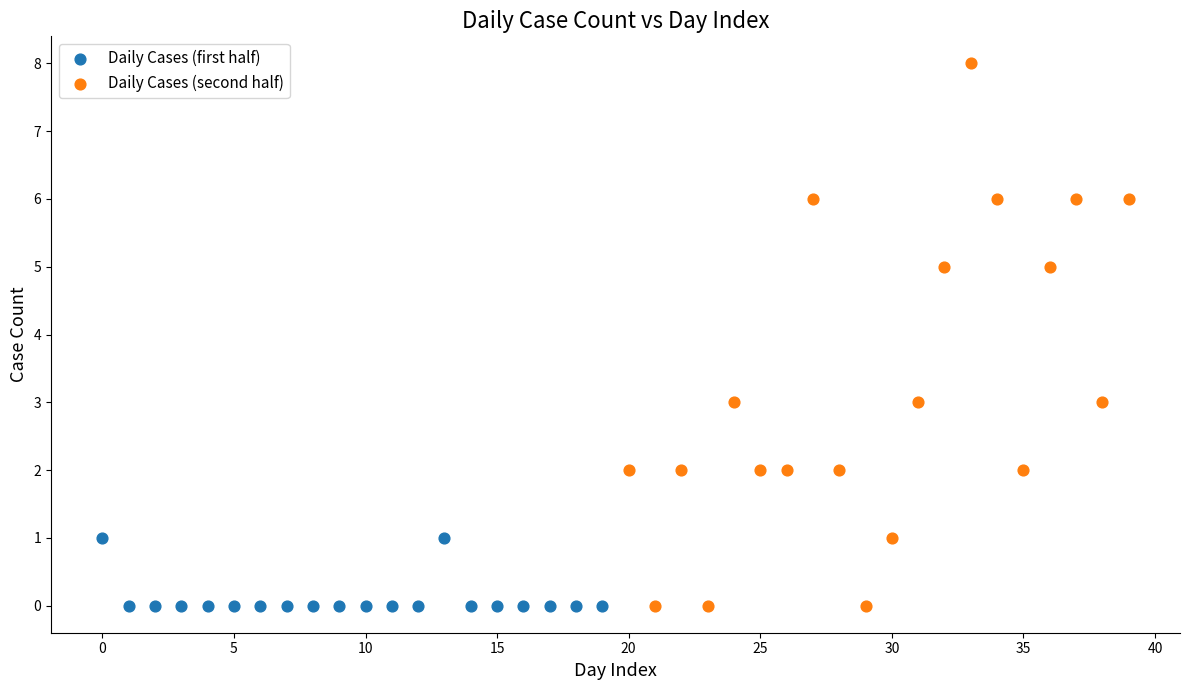

Which series reaches the maximum Y coordinate?

Daily Cases (second half)